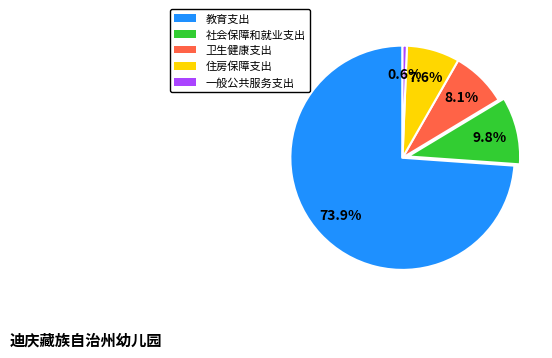

What percentage is NOT represented by 一般公共服务支出?

99.4%